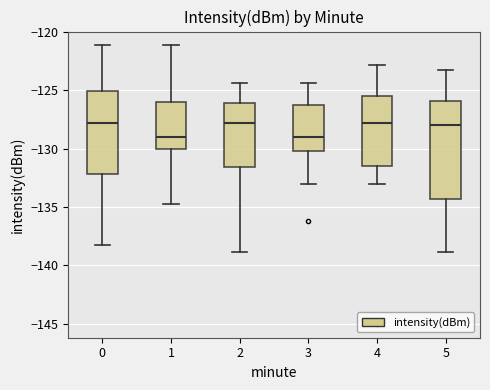

Where is the lower edge of the box at x = 5 on the y-axis? The values are not printed on the chart, so give them approximately, as read against the axis.

-134.5